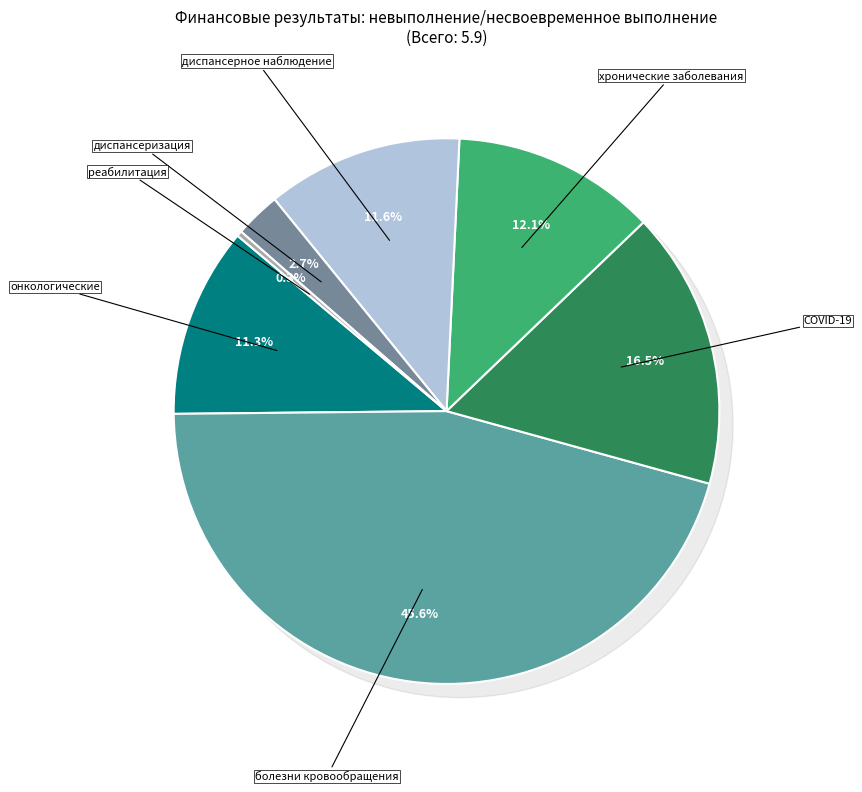

Between проведение реабилитации and болезни системы кровообращения, which is larger?

болезни системы кровообращения